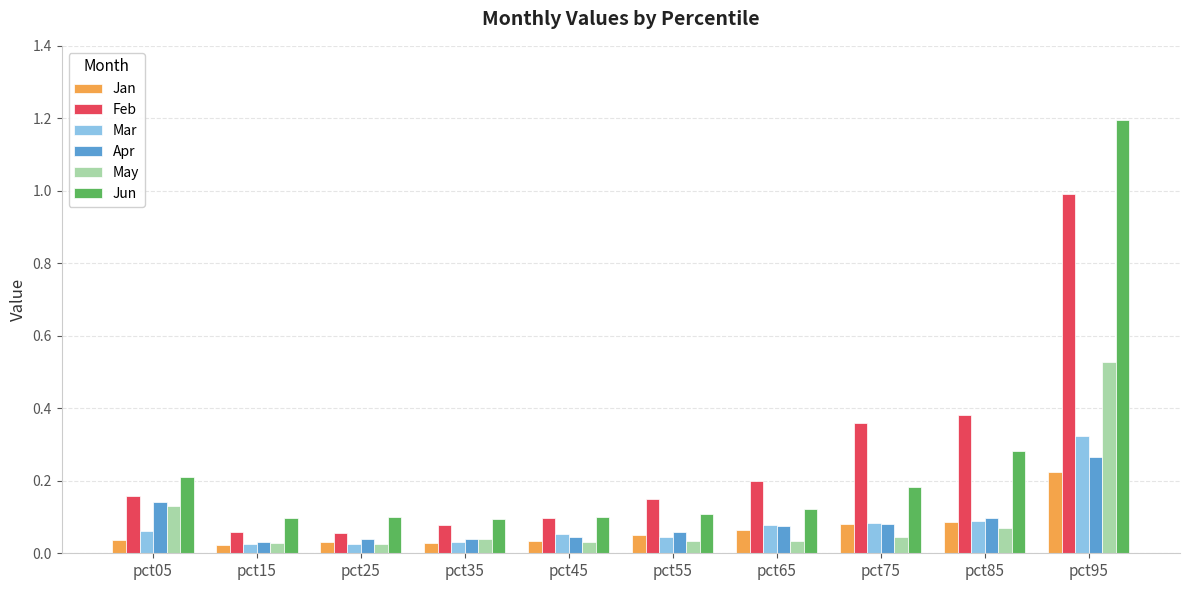

What is the maximum value for Jun?

1.2